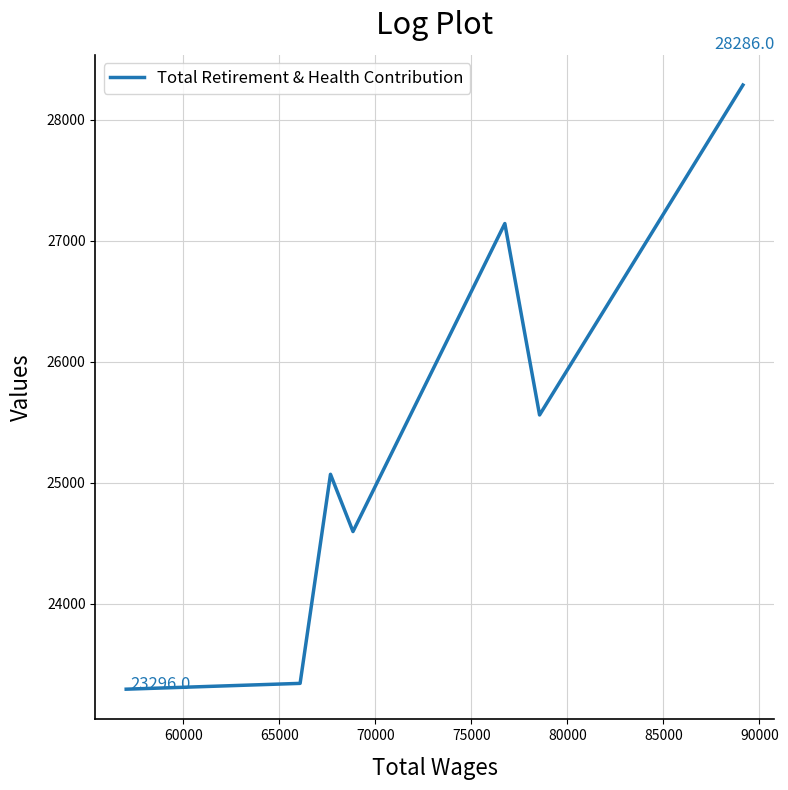

The chart shows a value of 12240 at 65000. True or false?

False